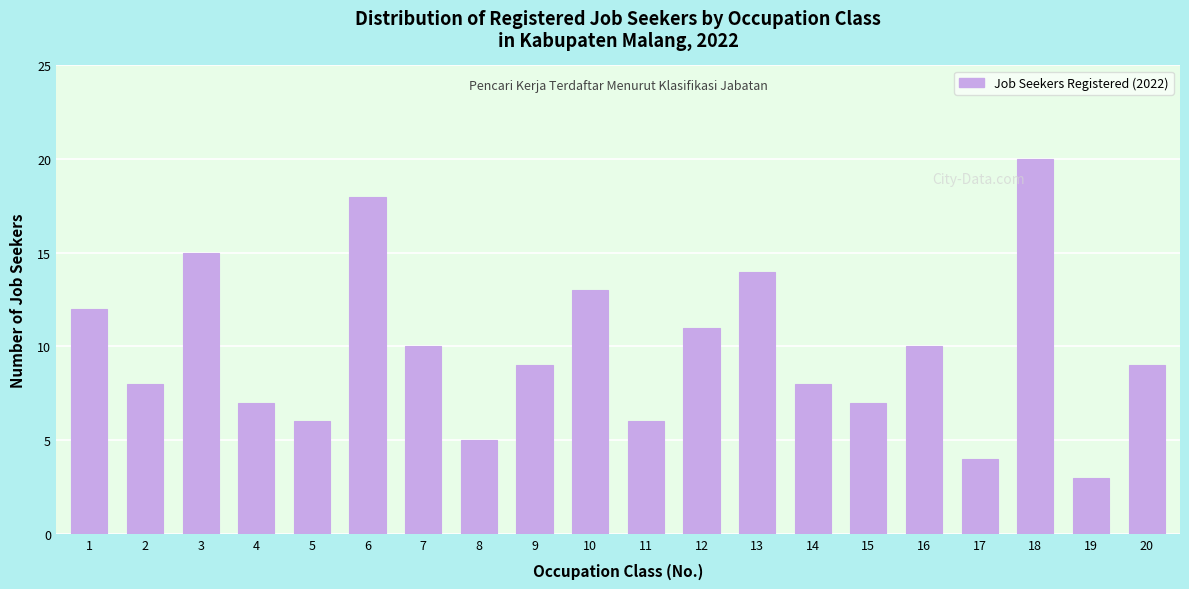

Reading left to right, extract all data points from this chart.

12	8	15	7	6	18	10	5	9	13	6	11	14	8	7	10	4	20	3	9